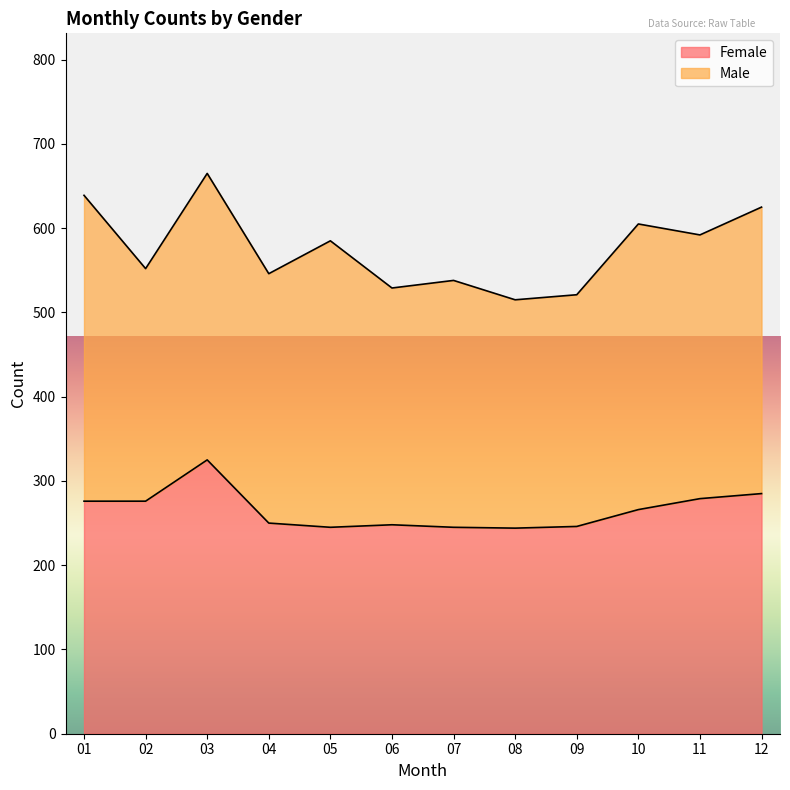

At which label does the data first exceed 266?

01